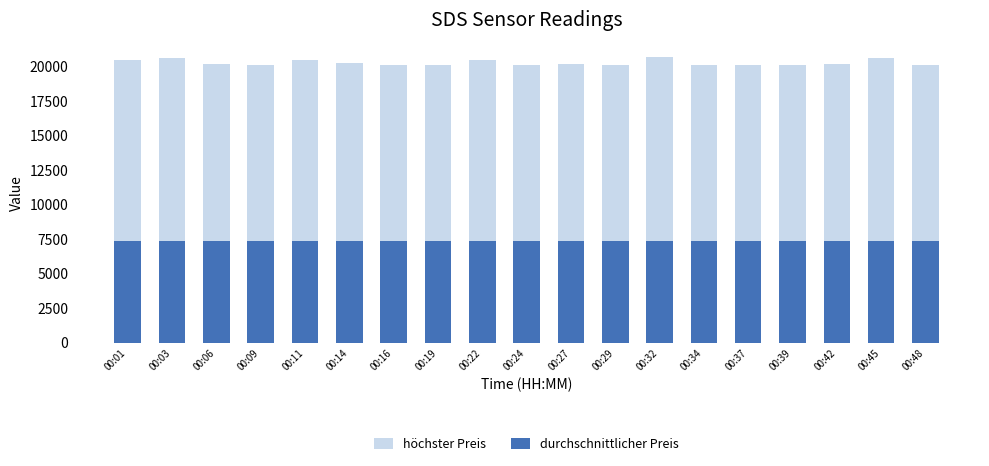

Reading right to left, extract all data points from this chart.

höchster Preis: 00:48=20109.0	00:45=20575.0	00:42=20195.0	00:39=20113.0	00:37=20117.0	00:34=20109.0	00:32=20696.0	00:29=20109.0	00:27=20149.0	00:24=20105.0	00:22=20447.0	00:19=20125.0	00:16=20101.0	00:14=20216.0	00:11=20471.0	00:09=20109.0	00:06=20137.0	00:03=20626.0	00:01=20471.0
durchschnittlicher Preis: 00:48=7373.3	00:45=7378.8	00:42=7380.9	00:39=7379.9	00:37=7374.0	00:34=7379.3	00:32=7378.9	00:29=7371.8	00:27=7370.6	00:24=7377.2	00:22=7378.6	00:19=7377.3	00:16=7377.4	00:14=7375.0	00:11=7378.2	00:09=7380.5	00:06=7377.8	00:03=7372.3	00:01=7381.6